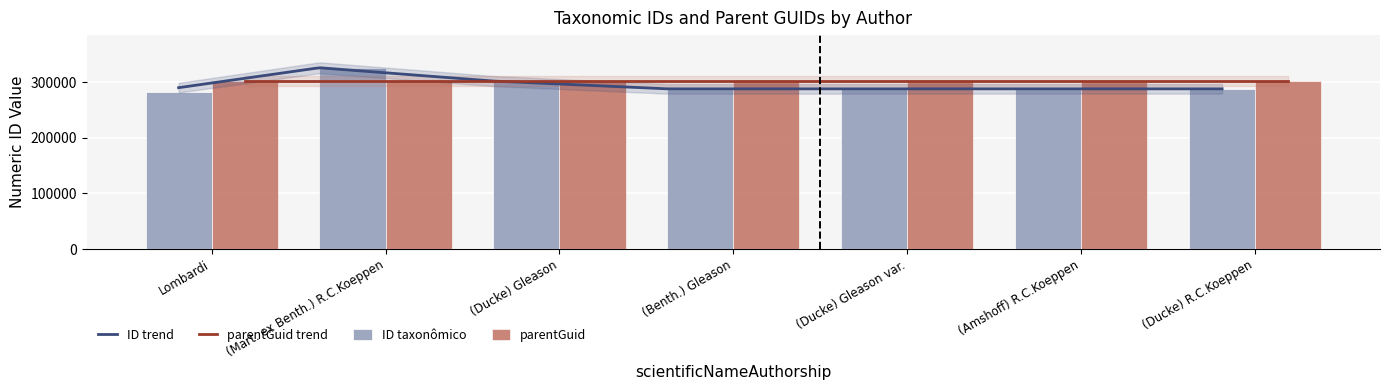

True or false: ID taxonômico has a value of 486394 at (Benth.) Gleason.

False